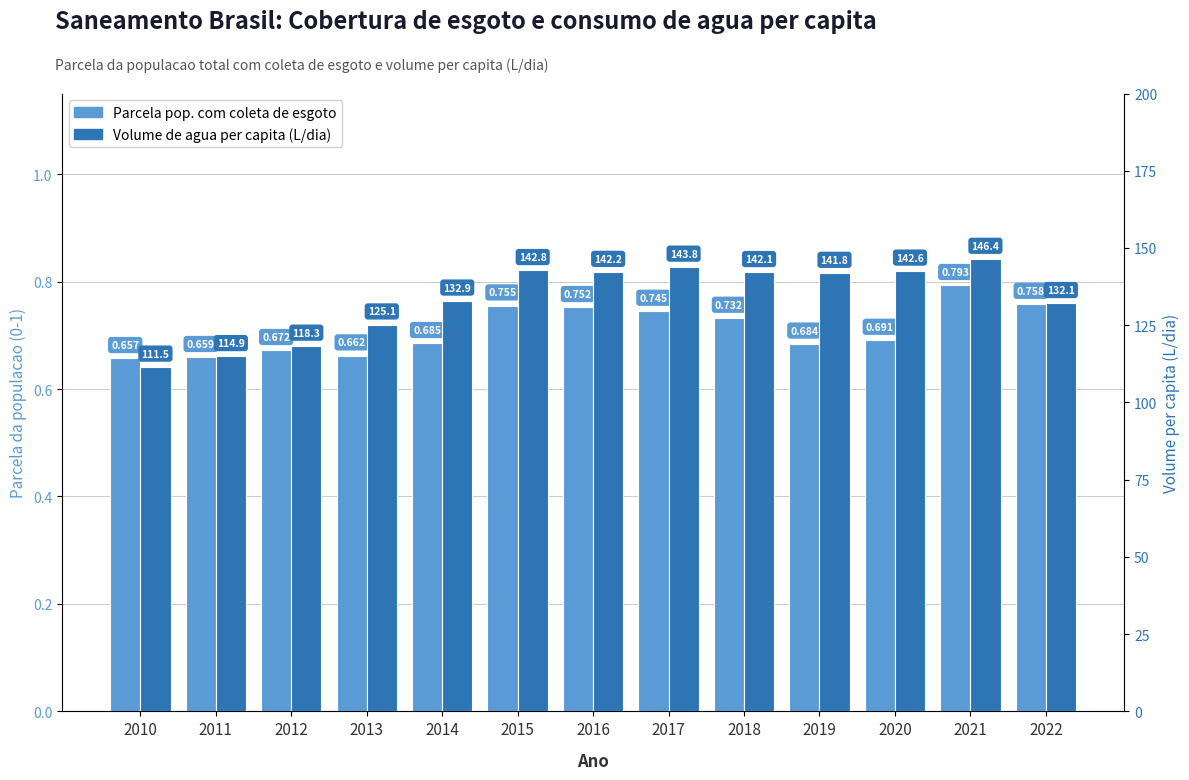

Between 2010 and 2021, which series saw the biggest shift?

Volume de agua per capita (L/dia)